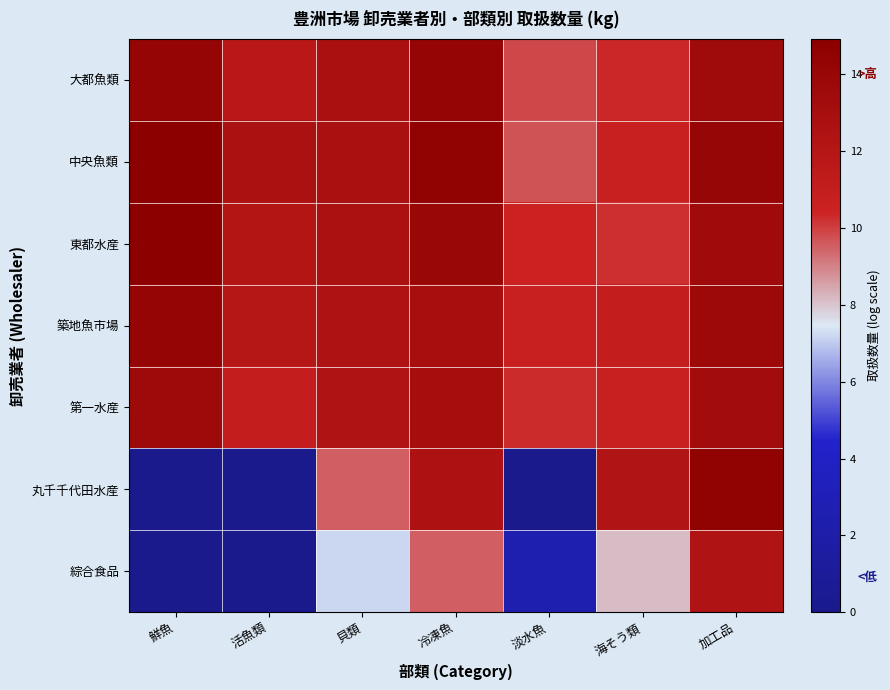

What is the spread (max minus min) of values at 鮮魚?

14.9